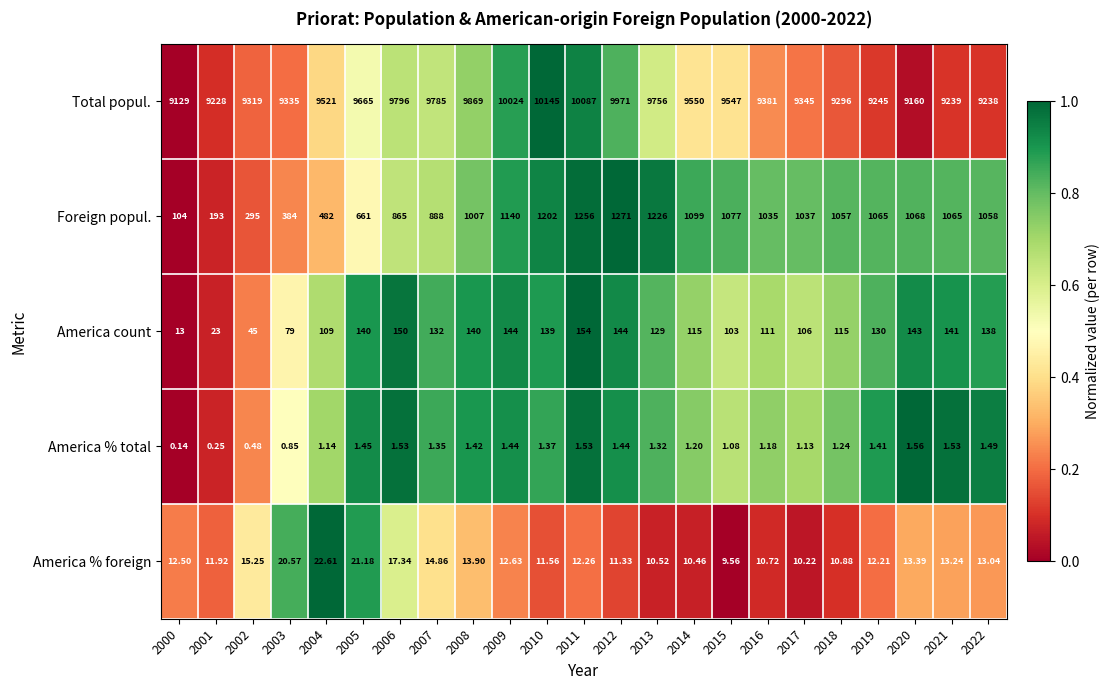

List the series in order of their peak value, lowest first.

America % total, America % foreign, America count, Foreign popul., Total popul.